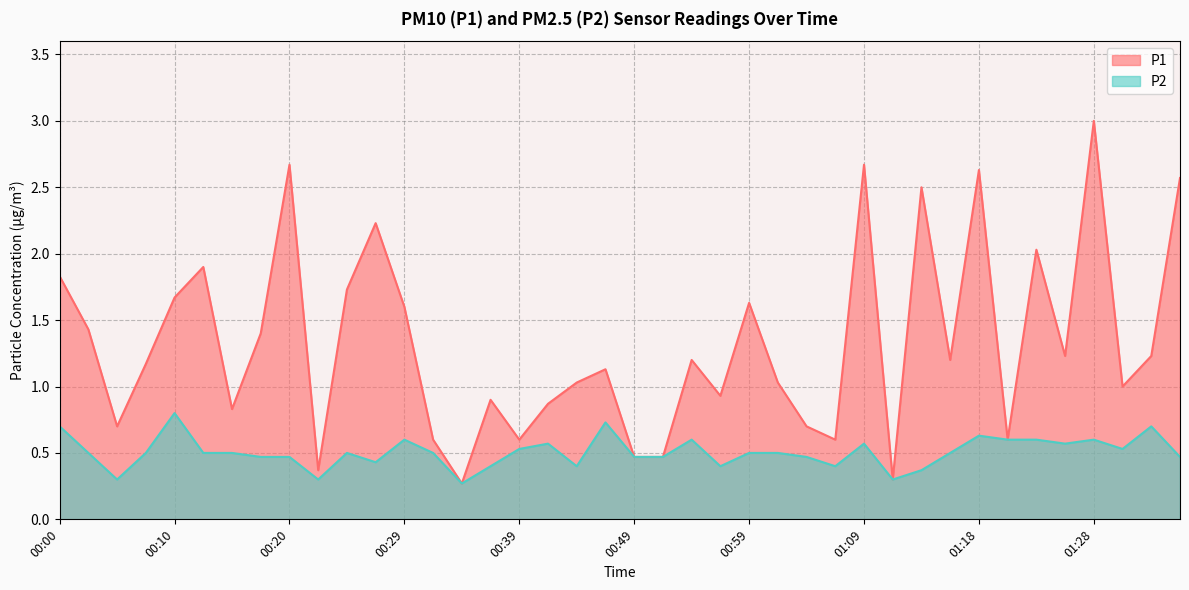

What position from the right is 01:28?

4